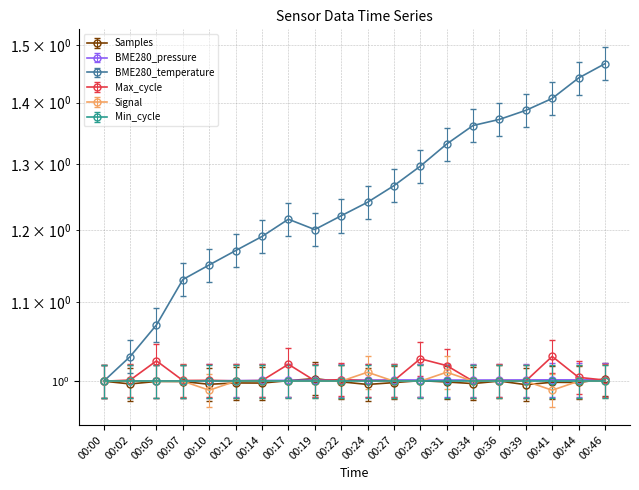

At which category does Samples reach its first local peak?

00:05